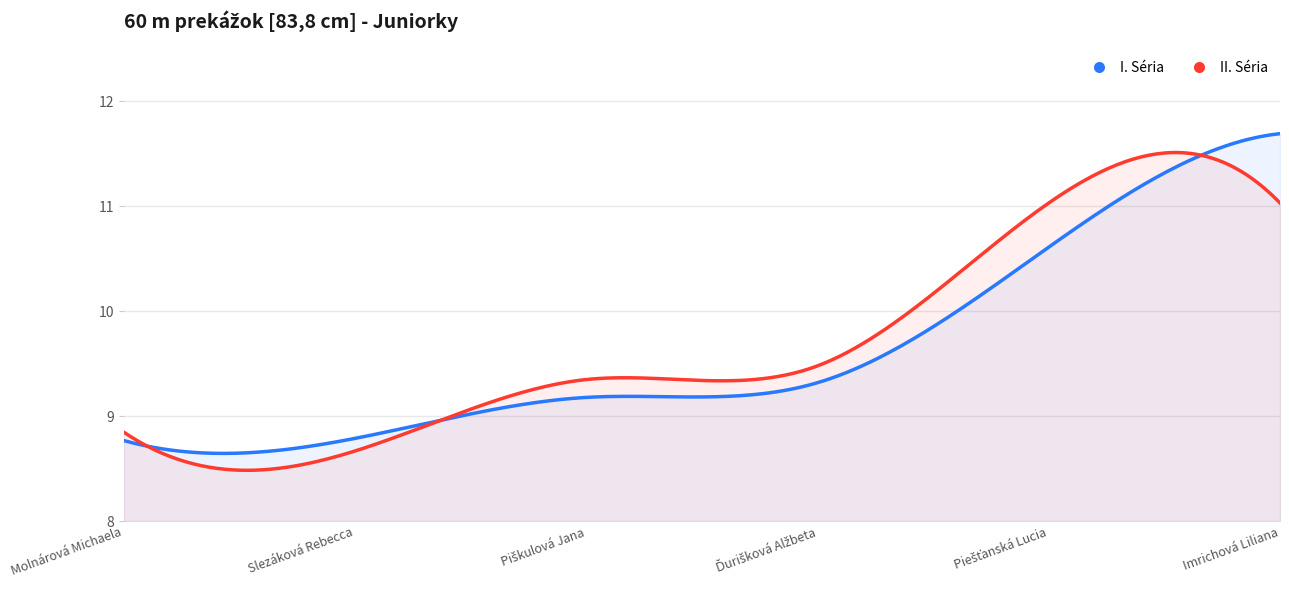

How many lines are shown in the chart?

2